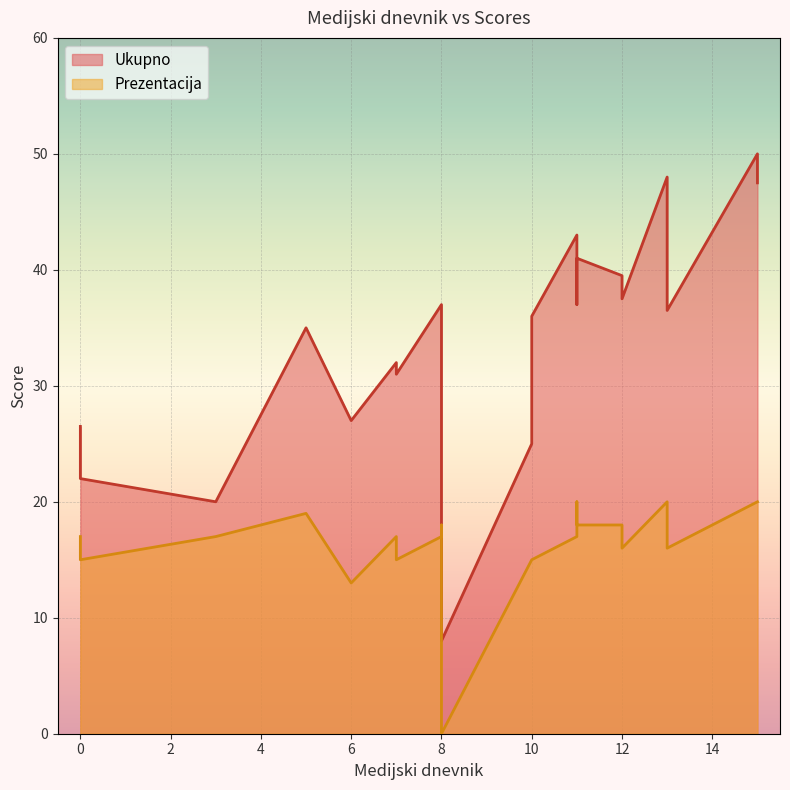

True or false: Prezentacija has a value of 17.0 at 8.

True